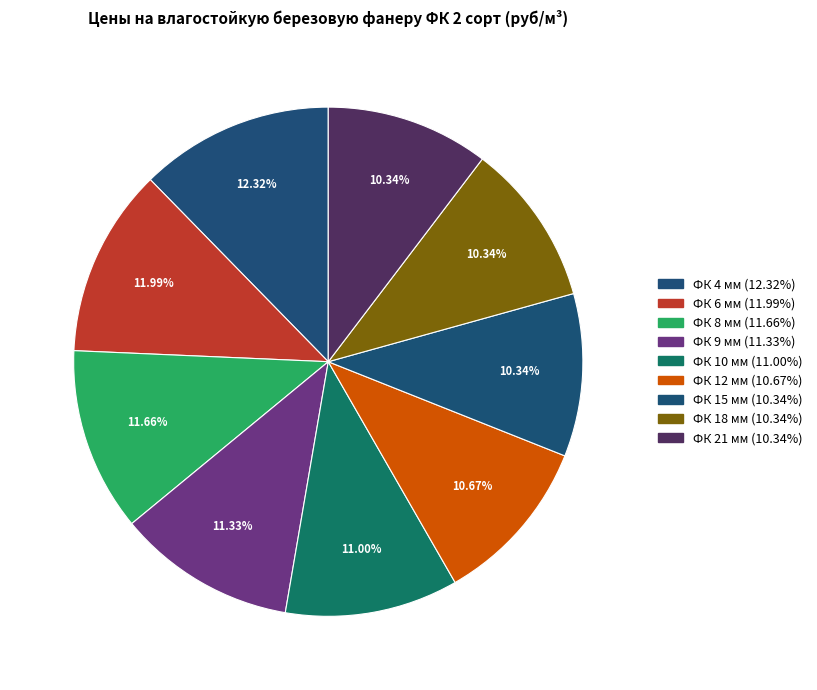

To the nearest percent, what percentage of the pie is ФК 15 мм?

10%